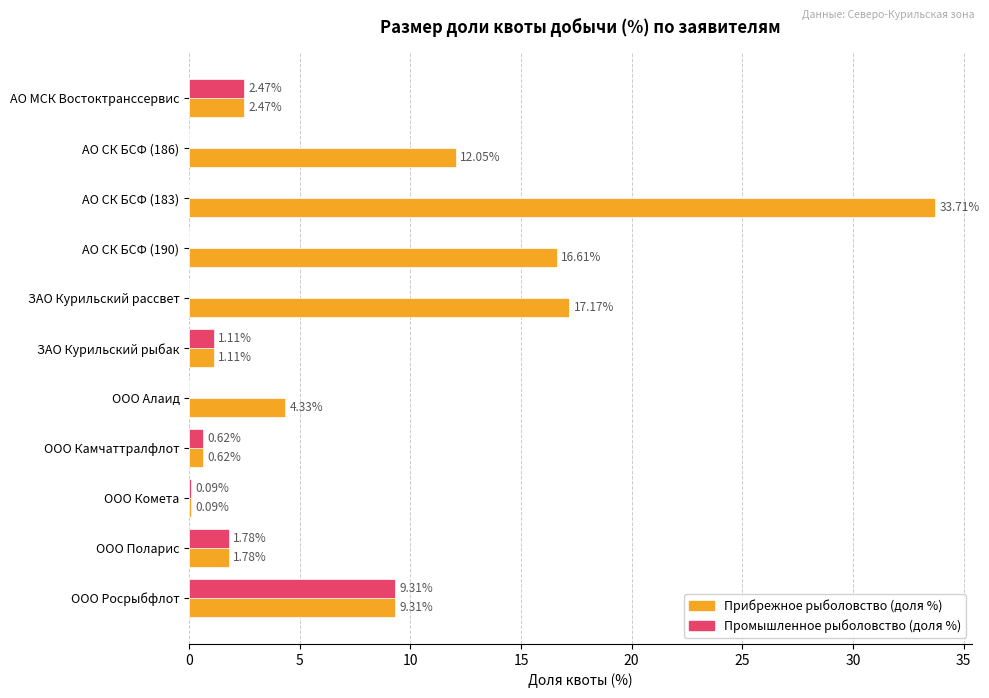

At which label does Промышленное рыболовство (доля %) reach its peak?

ООО Росрыбфлот